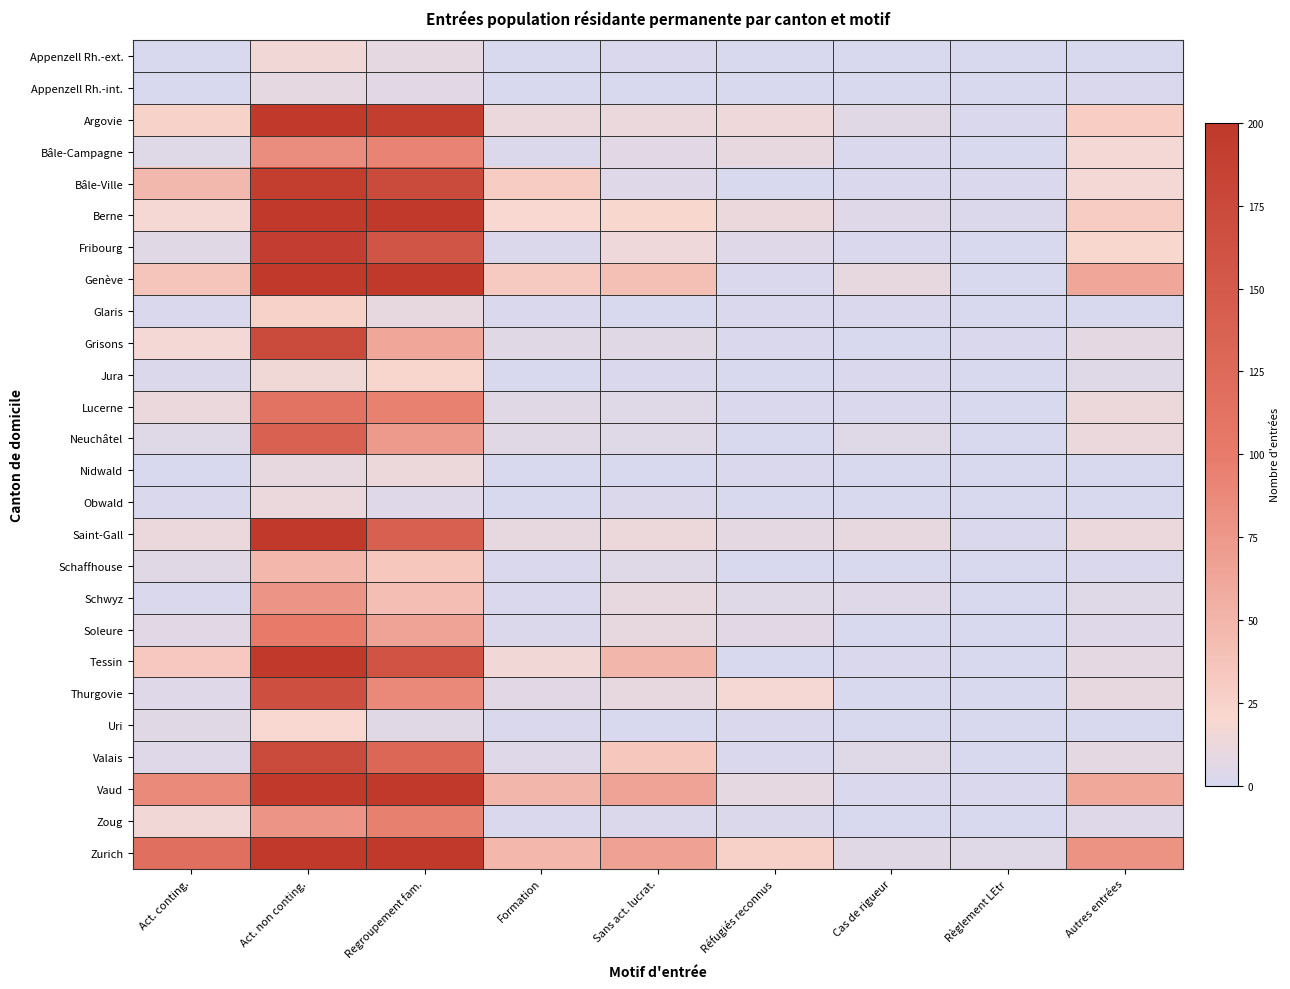

Which category has the highest value across all series?

Act. non conting.